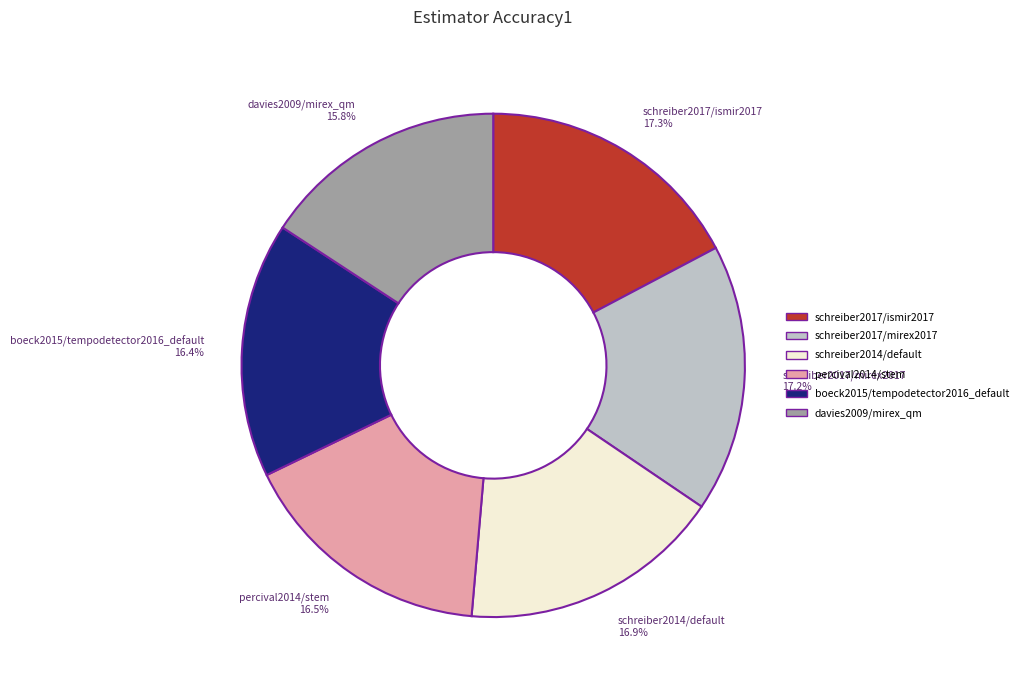

Is there any slice that represents more than half of the pie?

No